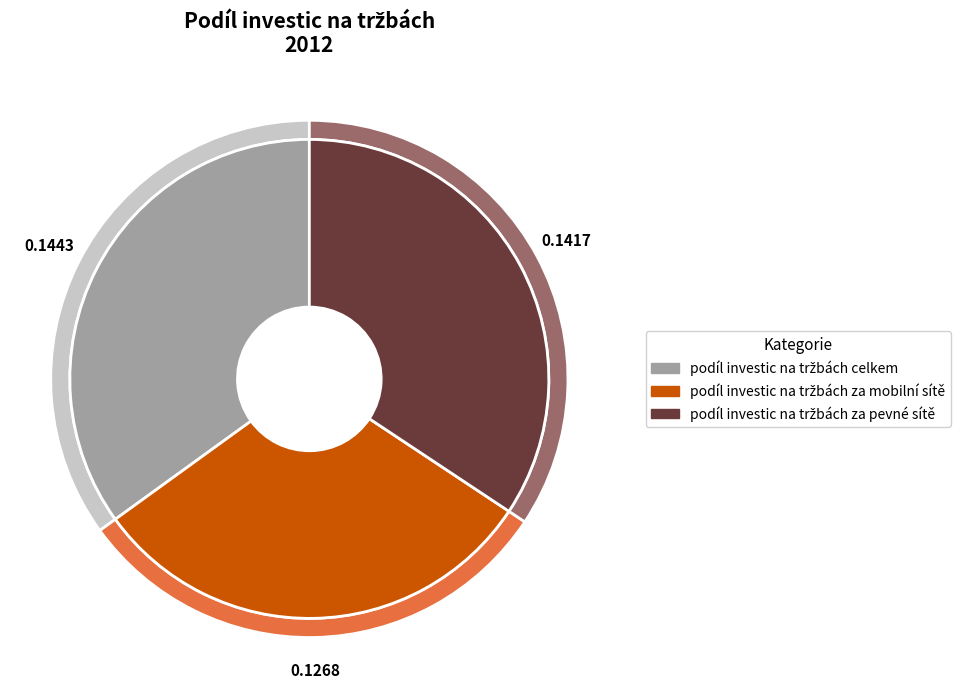

Between podíl investic na tržbách za pevné sítě and podíl investic na tržbách za mobilní sítě, which is larger?

podíl investic na tržbách za pevné sítě